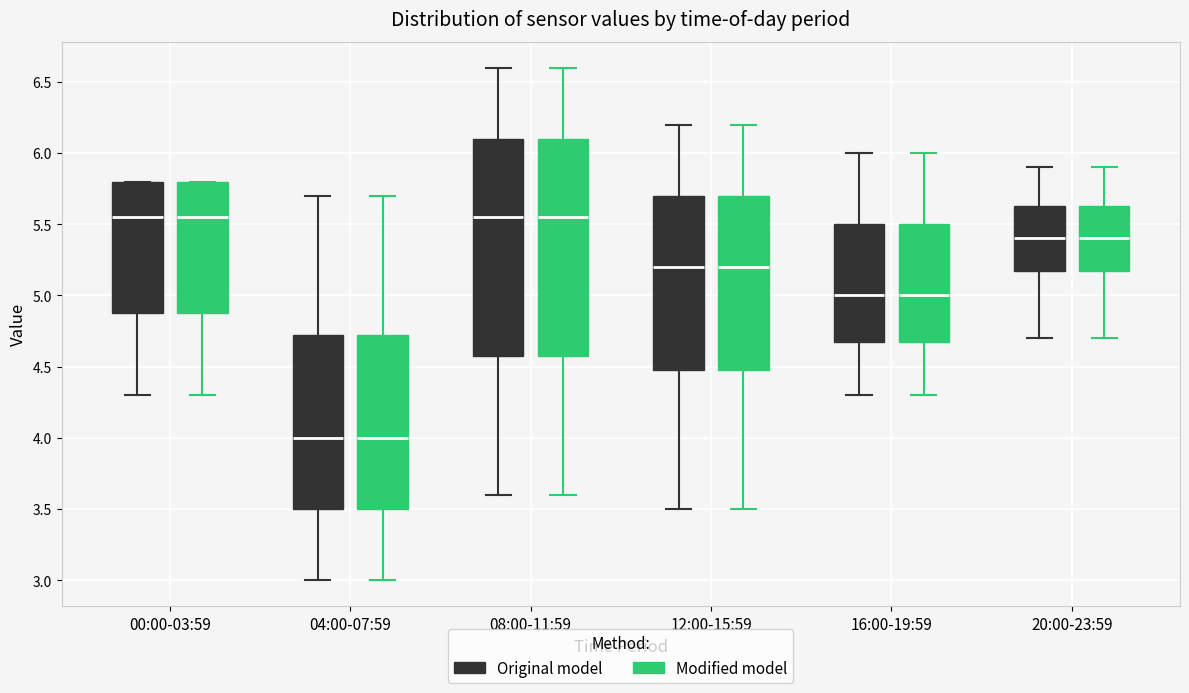

Reading left to right, transcribe this box plot: for each box, give where its median line is, the range the box spans, and where its two whiskers end, as read against the y-axis. The values are not printed on the chart, so give them approximately, as read against the axis.

00:00-03:59 (Original model): median 5.55, box 4.90 to 5.80, whiskers 4.30 to 5.80
00:00-03:59 (Modified model): median 5.55, box 4.90 to 5.80, whiskers 4.30 to 5.80
04:00-07:59 (Original model): median 4.00, box 3.50 to 4.75, whiskers 3.00 to 5.70
04:00-07:59 (Modified model): median 4.00, box 3.50 to 4.75, whiskers 3.00 to 5.70
08:00-11:59 (Original model): median 5.55, box 4.60 to 6.10, whiskers 3.60 to 6.60
08:00-11:59 (Modified model): median 5.55, box 4.60 to 6.10, whiskers 3.60 to 6.60
12:00-15:59 (Original model): median 5.20, box 4.50 to 5.70, whiskers 3.50 to 6.20
12:00-15:59 (Modified model): median 5.20, box 4.50 to 5.70, whiskers 3.50 to 6.20
16:00-19:59 (Original model): median 5.00, box 4.70 to 5.50, whiskers 4.30 to 6.00
16:00-19:59 (Modified model): median 5.00, box 4.70 to 5.50, whiskers 4.30 to 6.00
20:00-23:59 (Original model): median 5.40, box 5.20 to 5.65, whiskers 4.70 to 5.90
20:00-23:59 (Modified model): median 5.40, box 5.20 to 5.65, whiskers 4.70 to 5.90